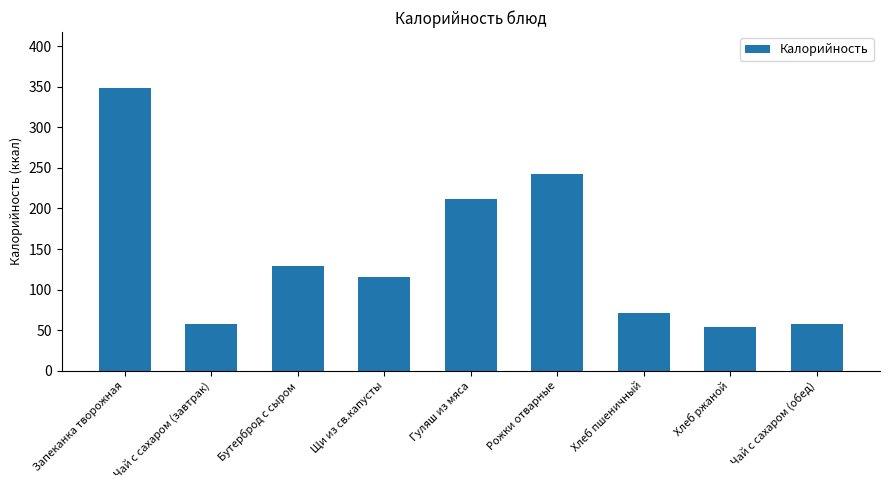

What is the value of the 7th bar from the left?

71